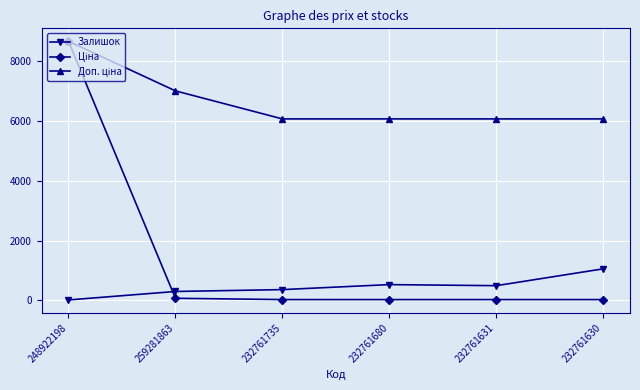

How many lines are shown in the chart?

3